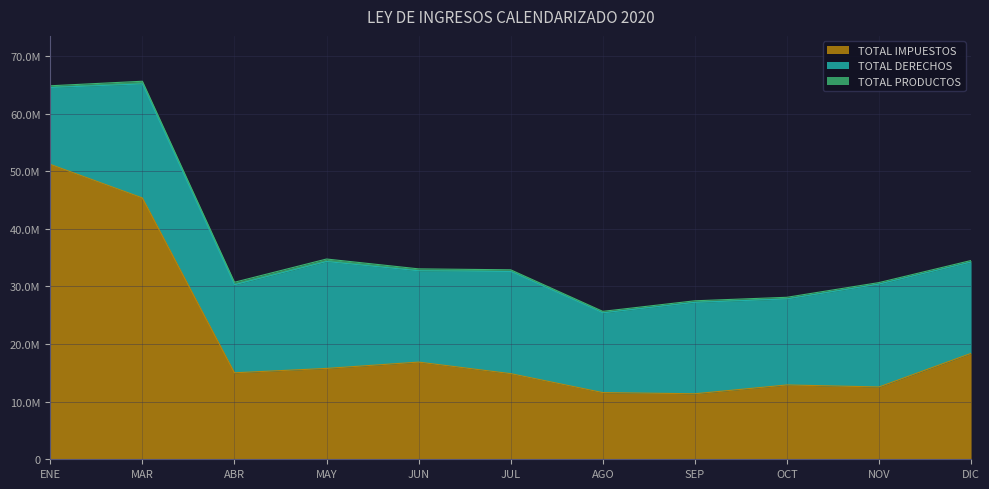

At which label is TOTAL IMPUESTOS closest to 31272434?

DIC